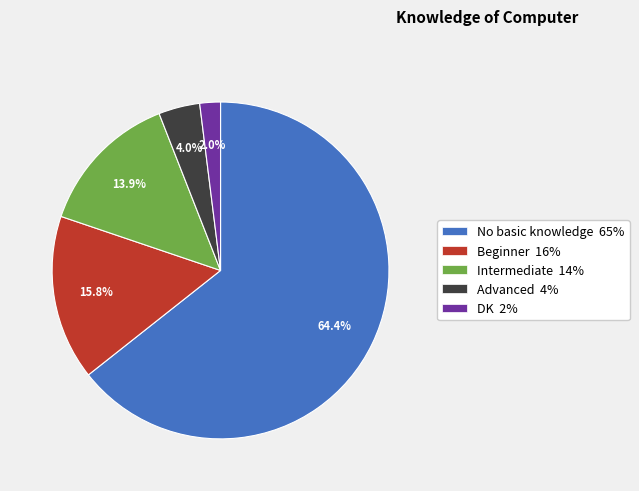

How many segments does this pie chart have?

5